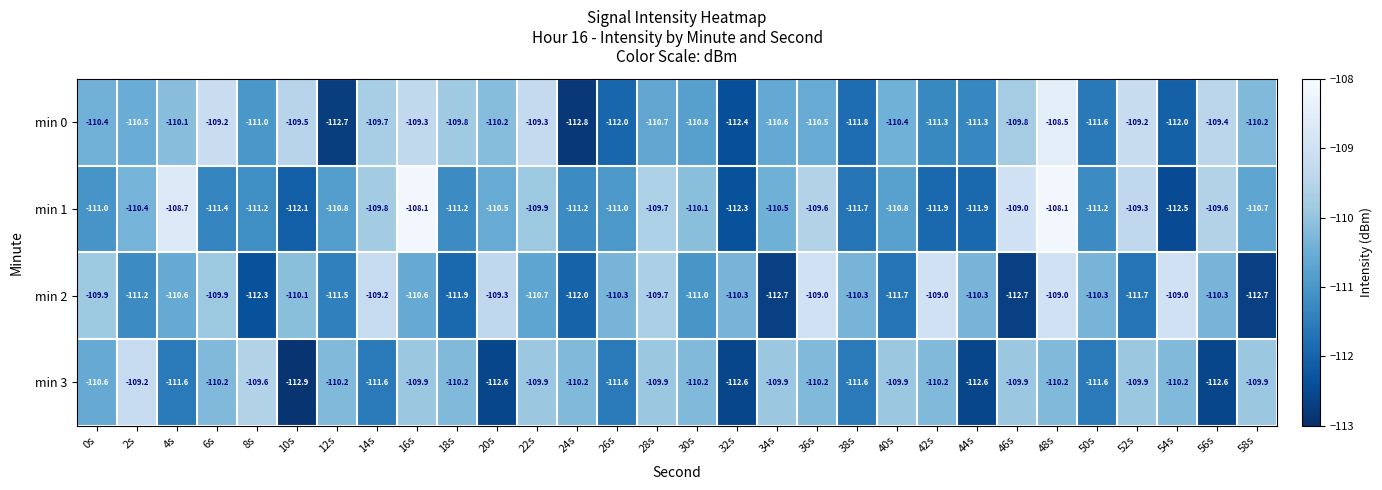

What is the sum of all min 2 values?

-3319.2